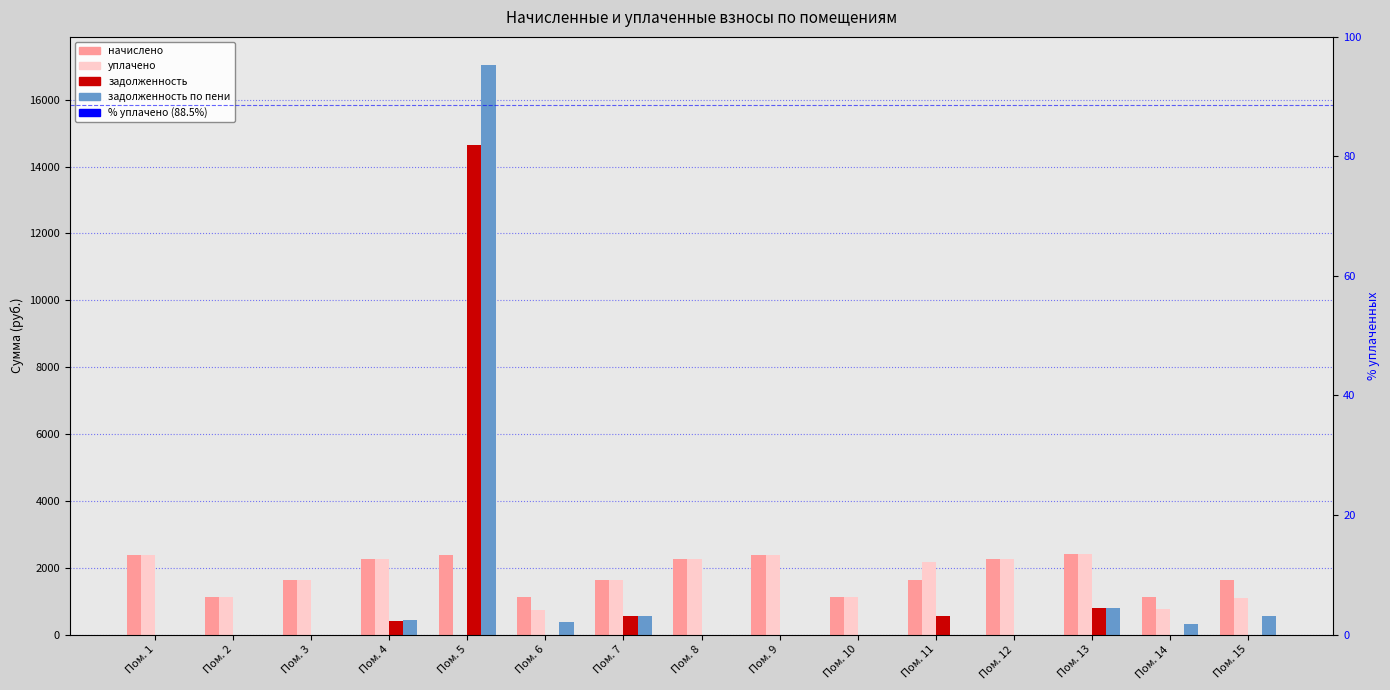

True or false: задолженность has a value of 898.5 at Пом. 11.

False